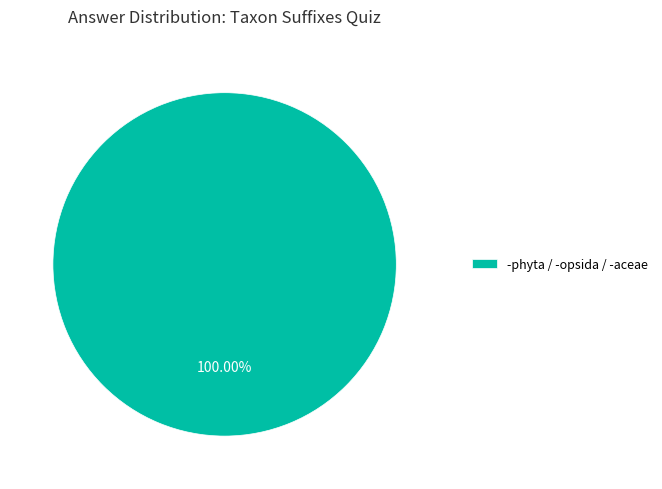

Rank the categories by value from lowest to highest.

-phyta / -opsida / -aceae